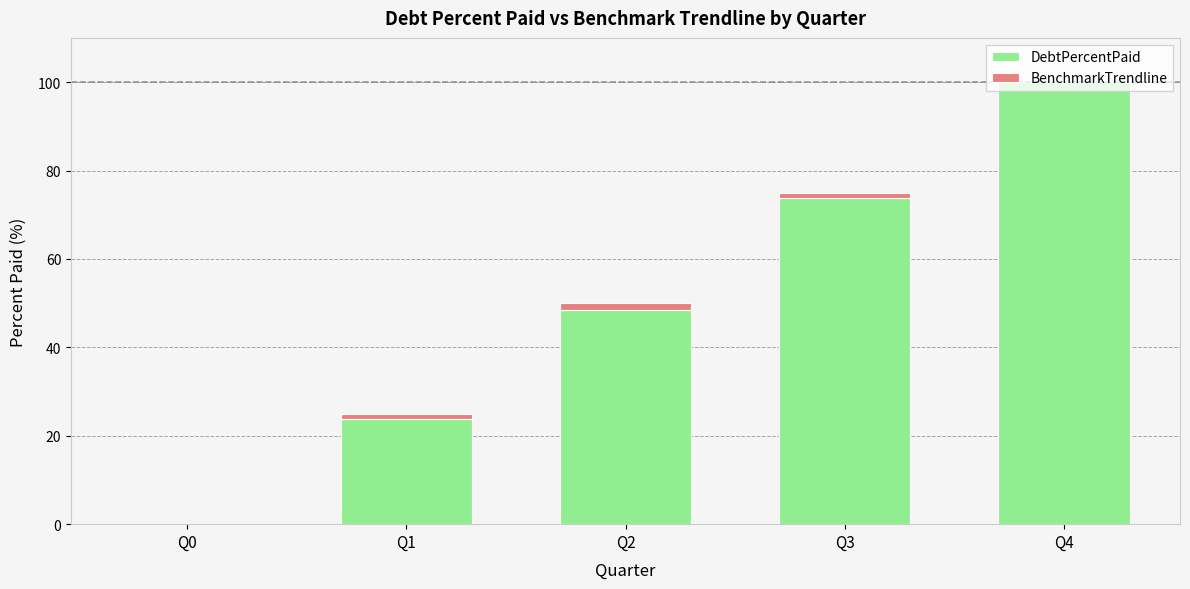

At which category is the sum across all series the highest?

Q4